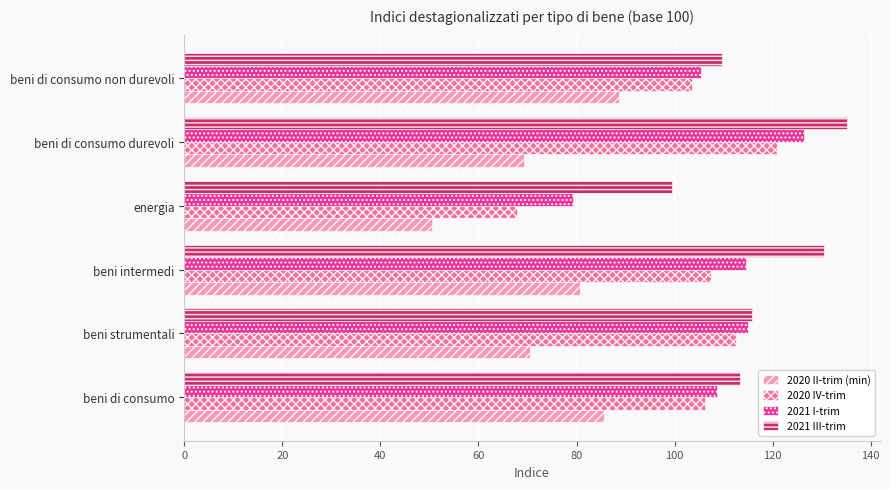

At which label is 2021 I-trim closest to 102?

beni di consumo non durevoli